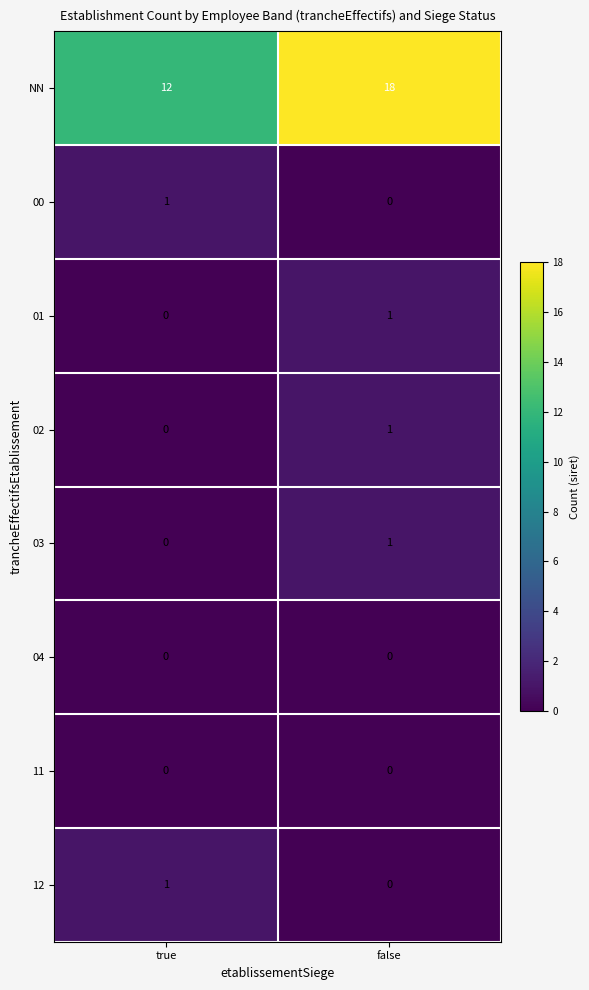

At which label is 02 closest to 0?

true